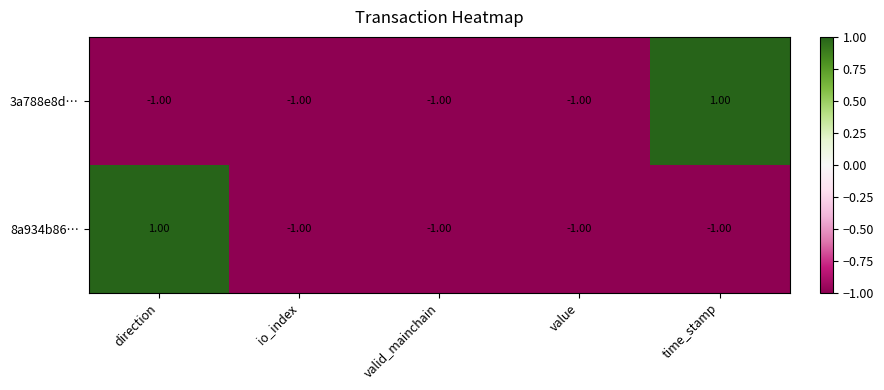

What is the sum of all 8a934b86… values?

-3